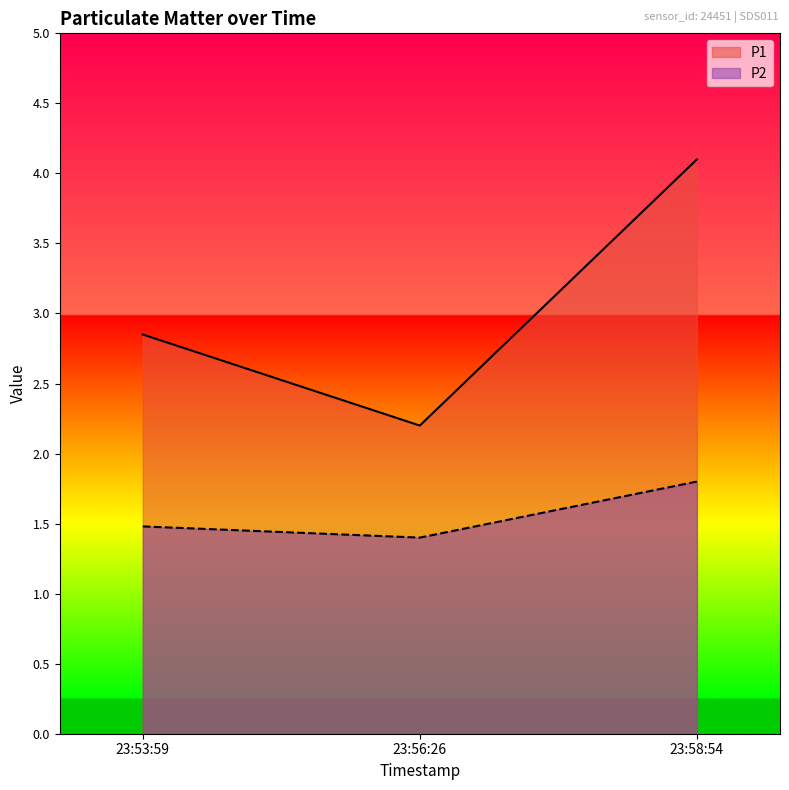

Which category has the lowest value across all series?

23:56:26